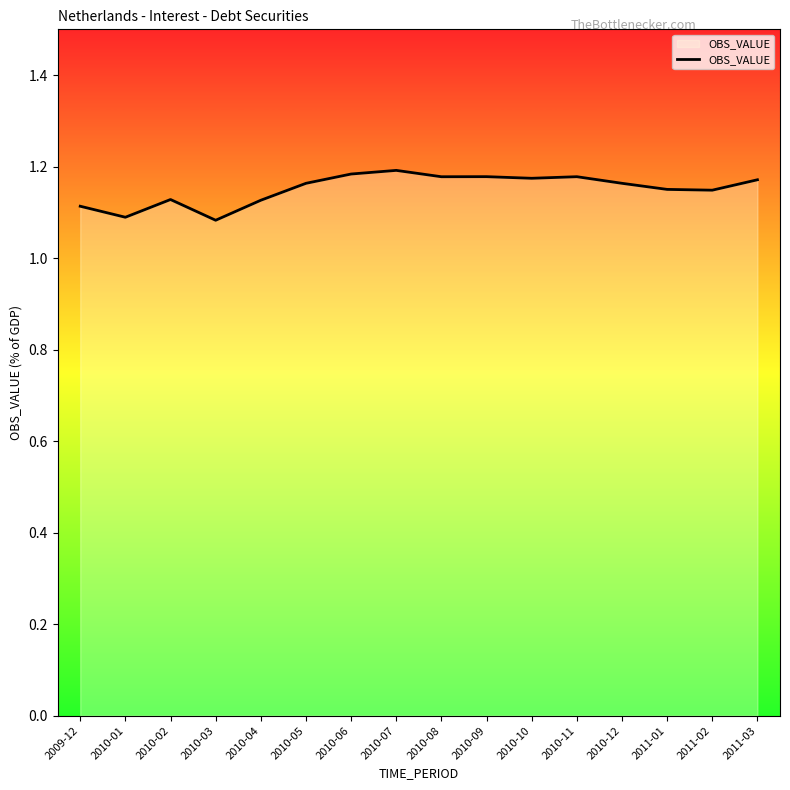

The chart shows a value of 1.7 at 2011-02. True or false?

False